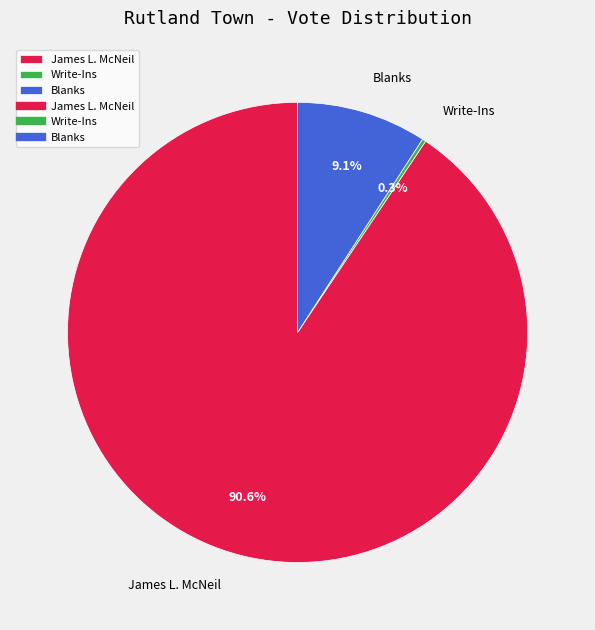

Which slice represents more than half of the pie?

James L. McNeil